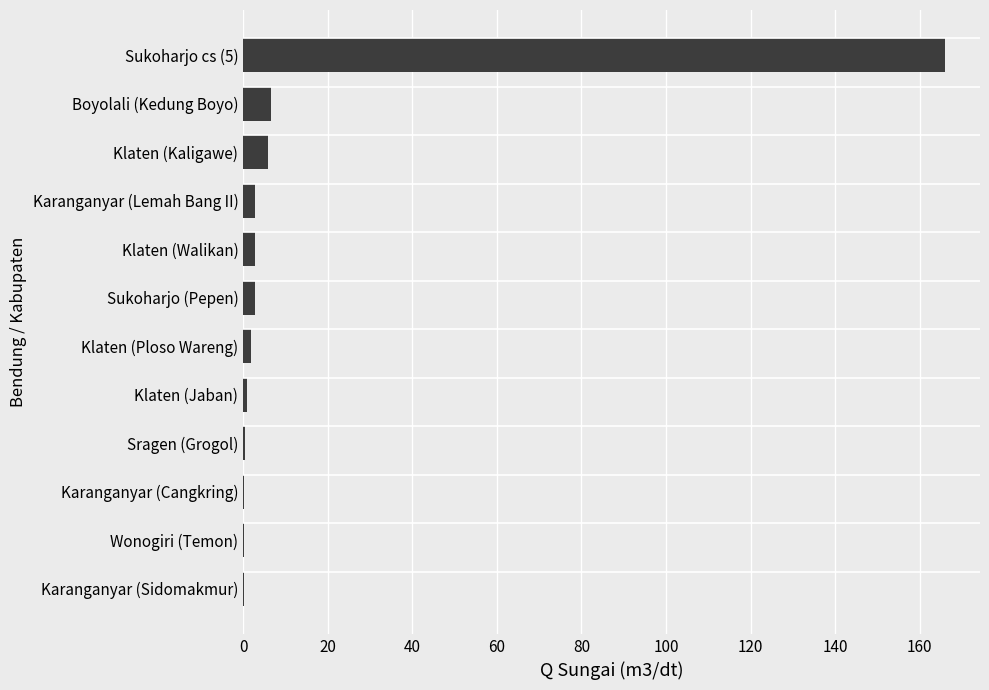

Which has a higher value, Boyolali (Kedung Boyo) or Karanganyar (Sidomakmur)?

Boyolali (Kedung Boyo)